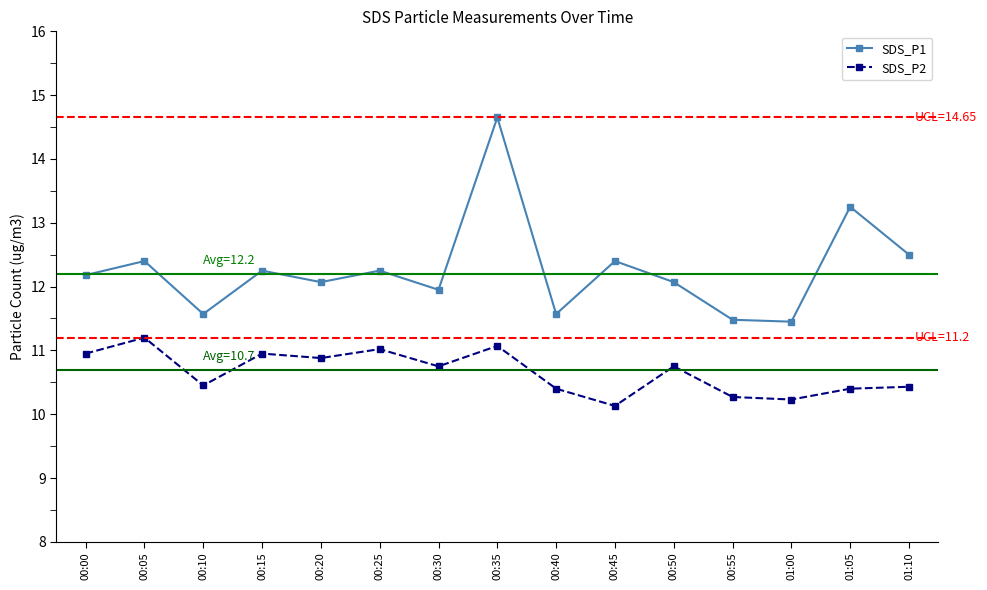

True or false: SDS_P2 and SDS_P1 cross at least once.

False